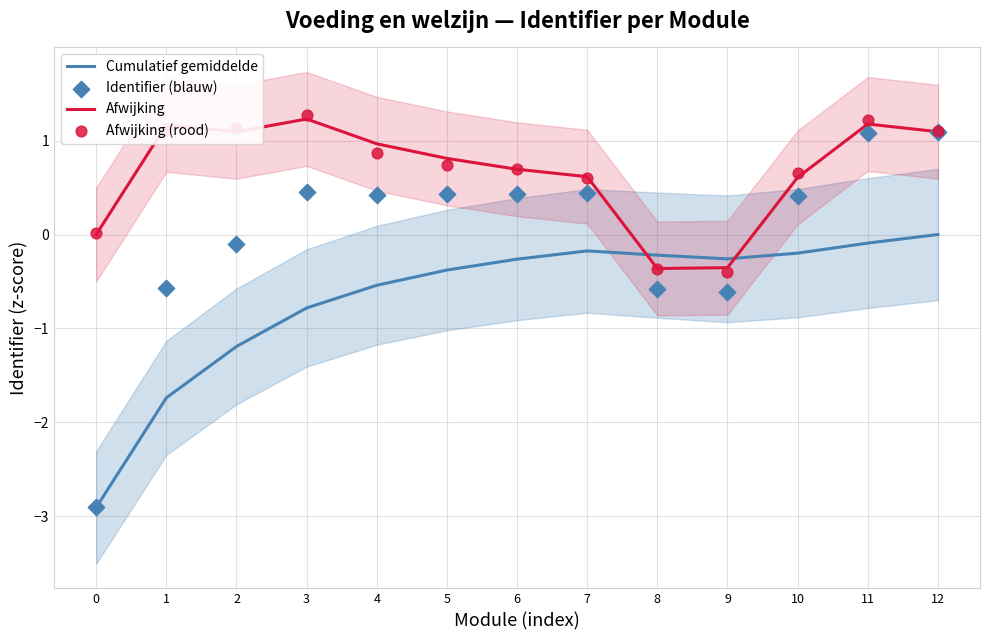

Is the value of Afwijking (rood) at 12 greater than the value of Cumulatief gemiddelde at 2?

Yes